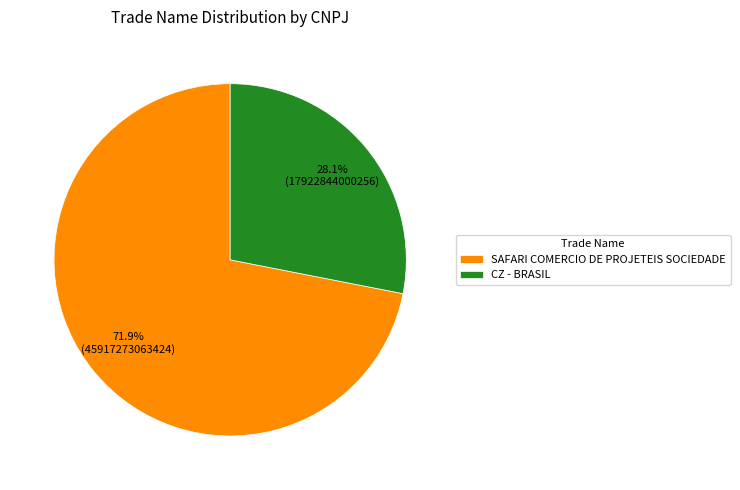

Approximately how many times larger is the value at SAFARI COMERCIO DE PROJETEIS SOCIEDADE compared to CZ - BRASIL?

2.6